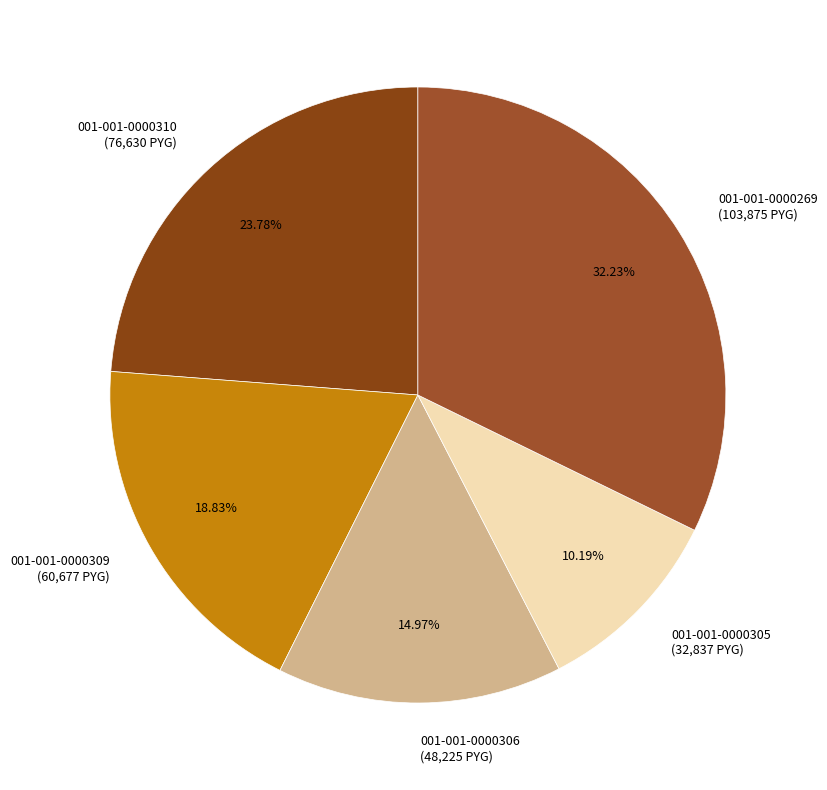

To the nearest percent, what percentage of the pie is 001-001-0000309?

19%